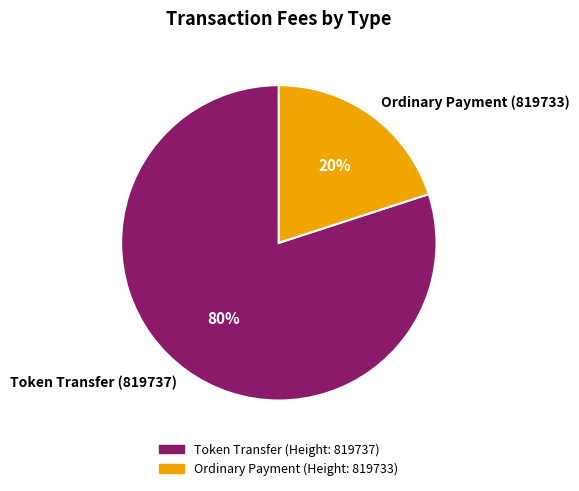

Rank the categories by value from highest to lowest.

Token Transfer (819737), Ordinary Payment (819733)